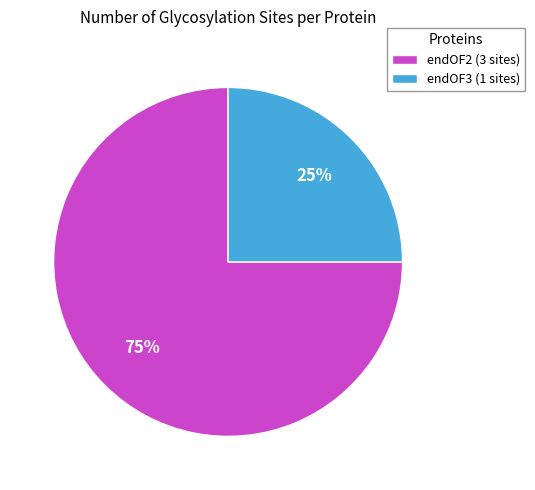

How many slices are in this pie chart?

2